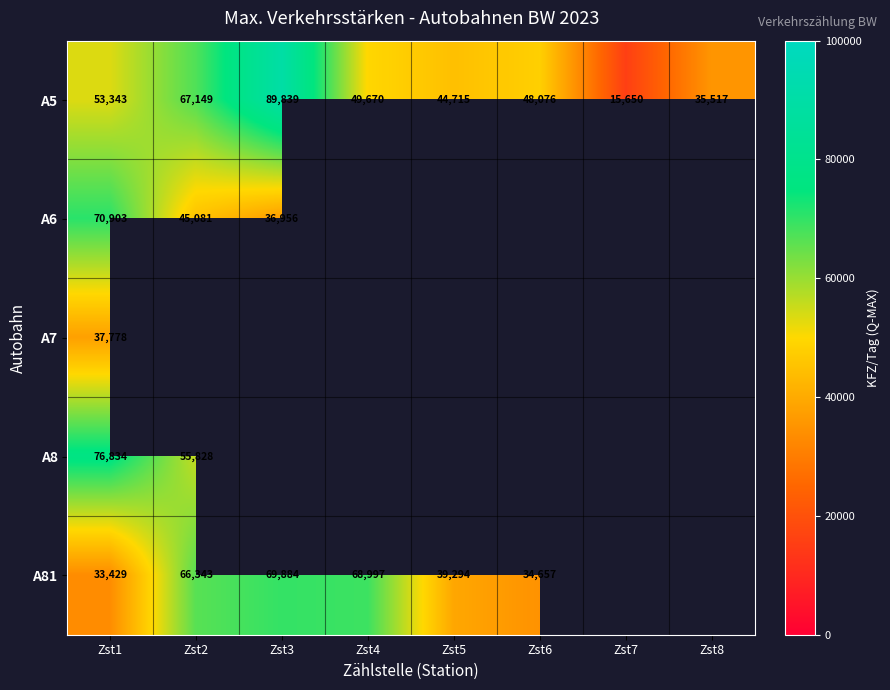

The A81 series shows 112974.6 at Zst2. True or false?

False